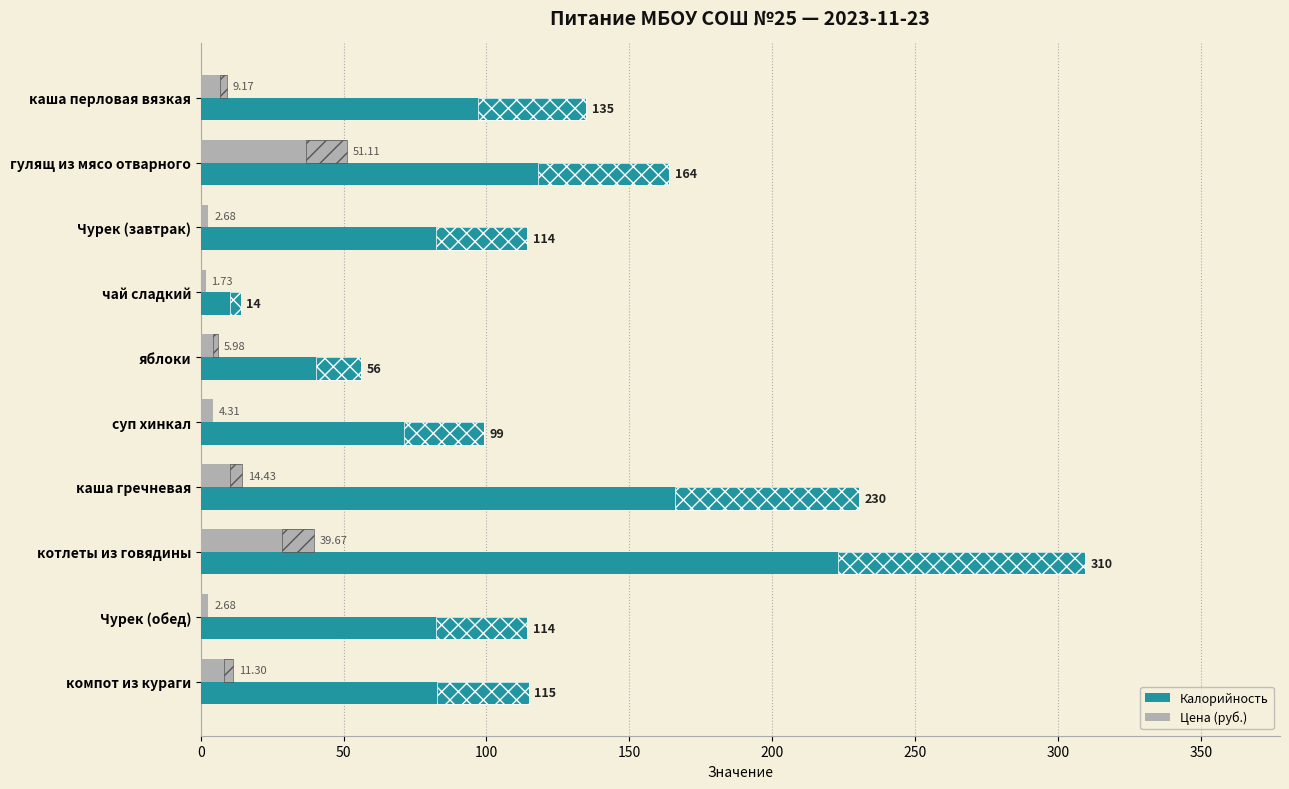

Rank the series by their maximum value, from lowest to highest.

Цена (руб.), Калорийность